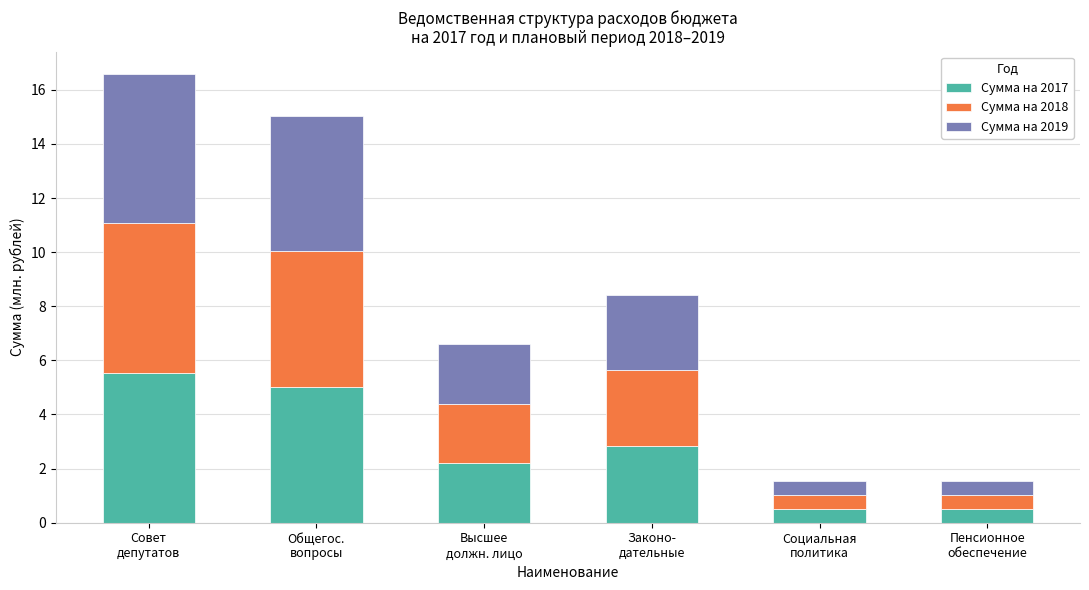

What is the difference between the maximum and second lowest values in the Сумма на 2017 series?

5.0